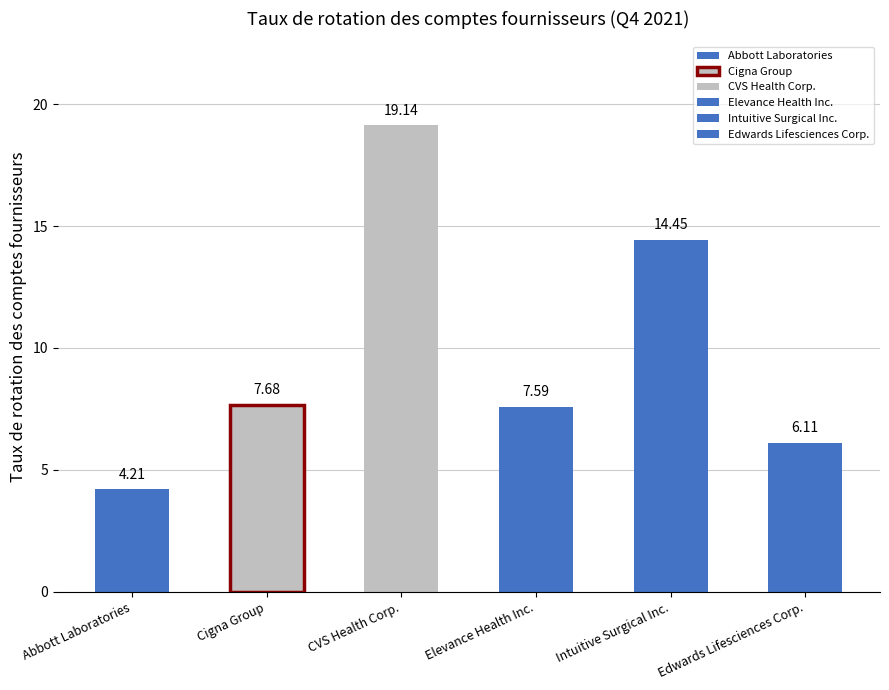

How many series are shown in this chart?

6